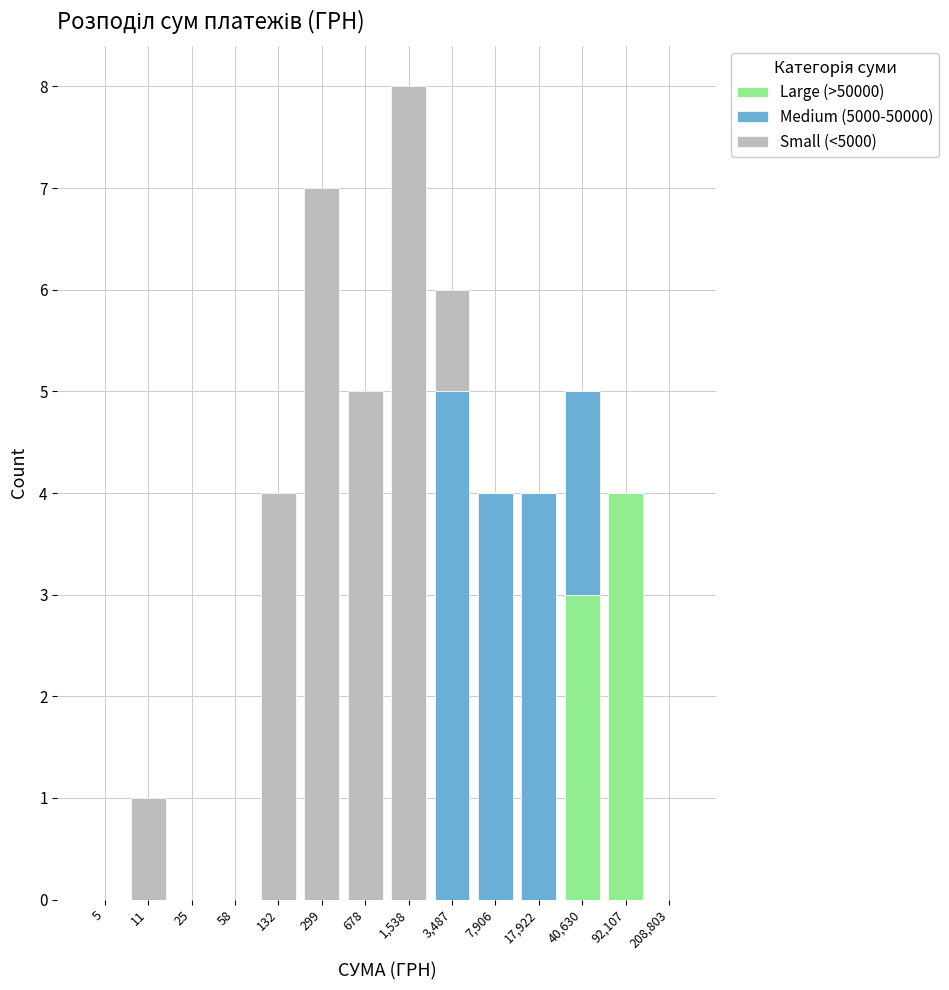

Which category has the highest value in the Large (>50000) series?

92,107